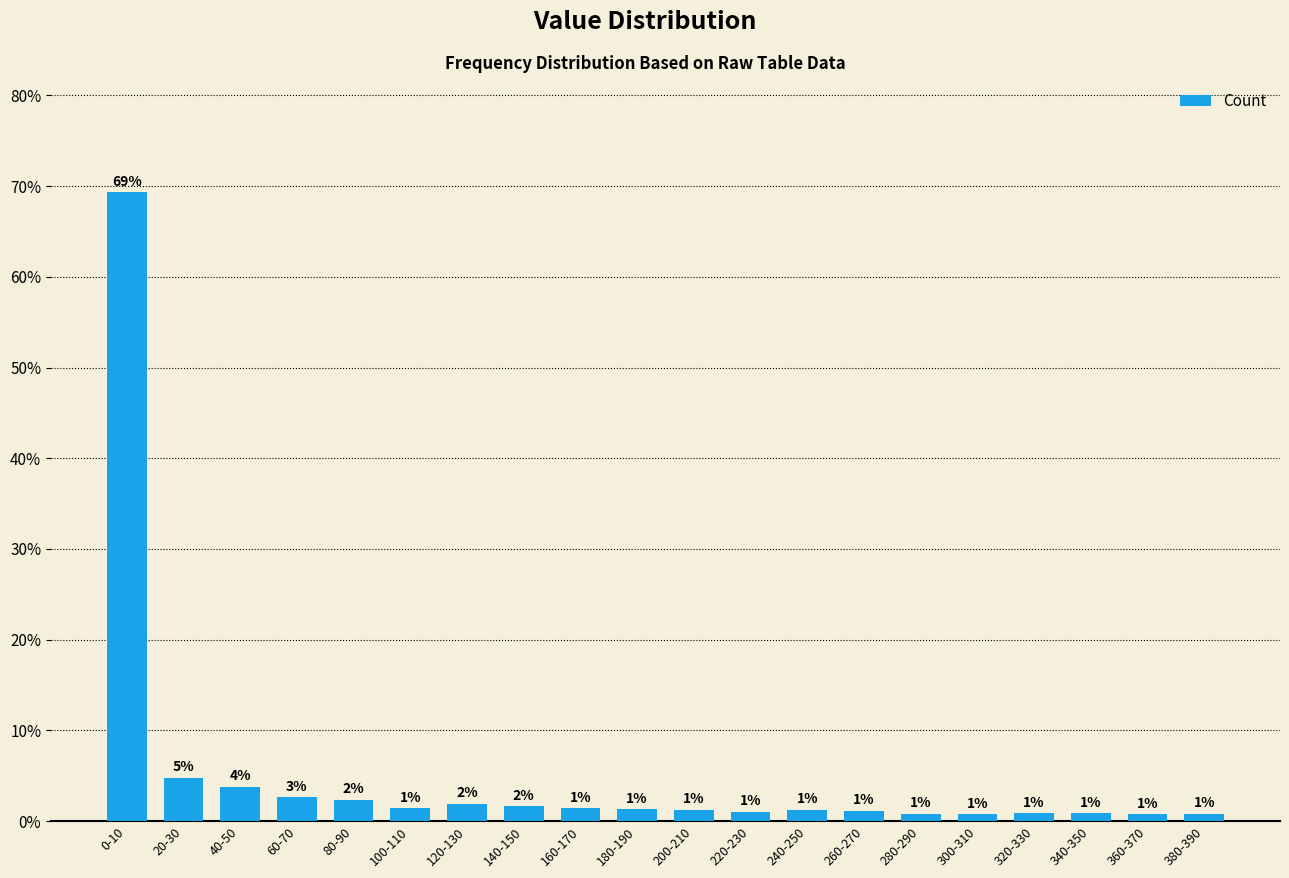

At which category does the chart reach its peak across all series?

0-10